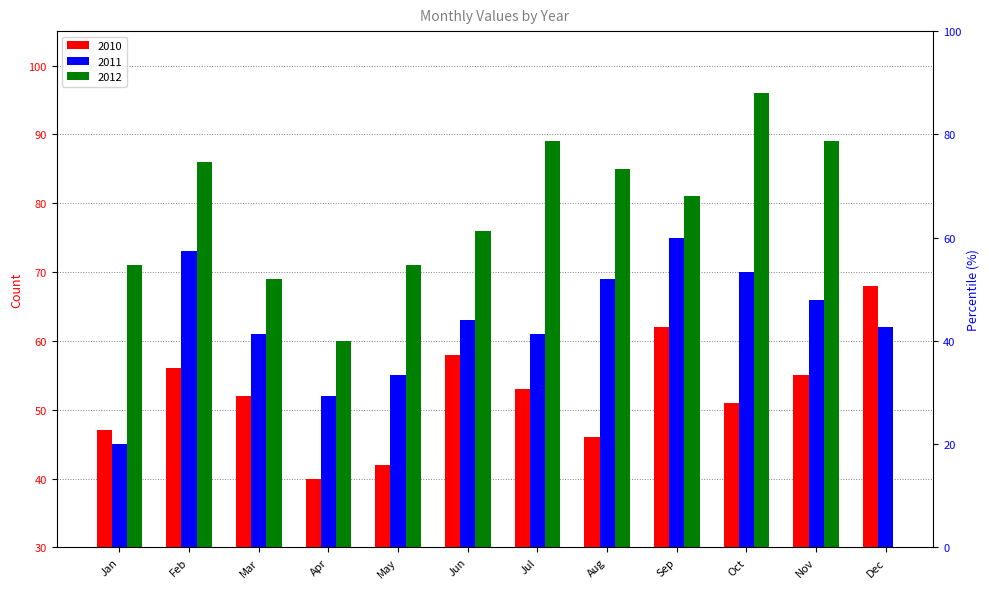

What is the greatest value displayed?

75